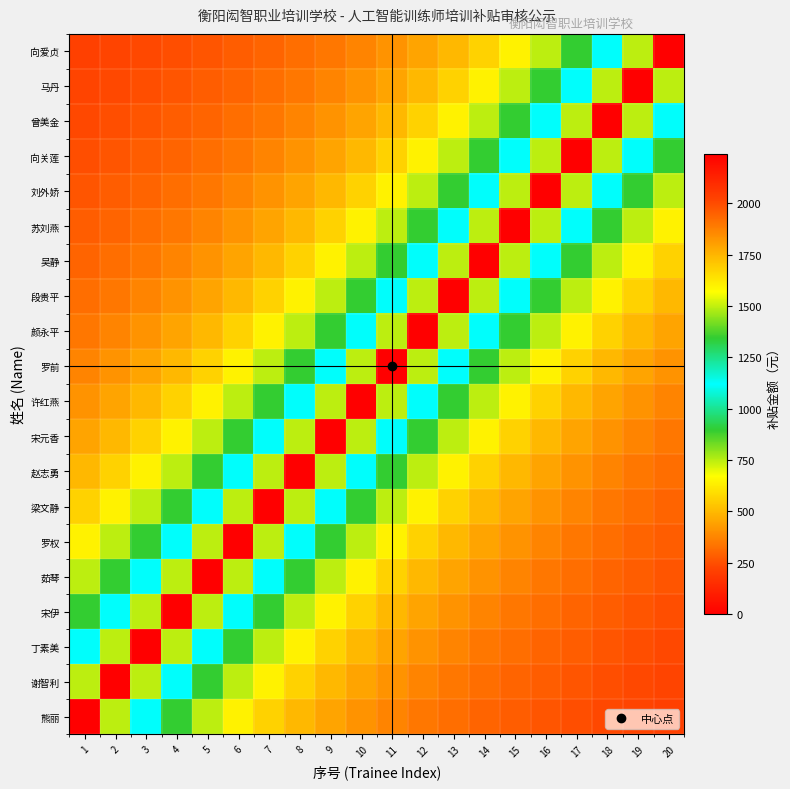

Which label corresponds to the smallest value in the chart?

20